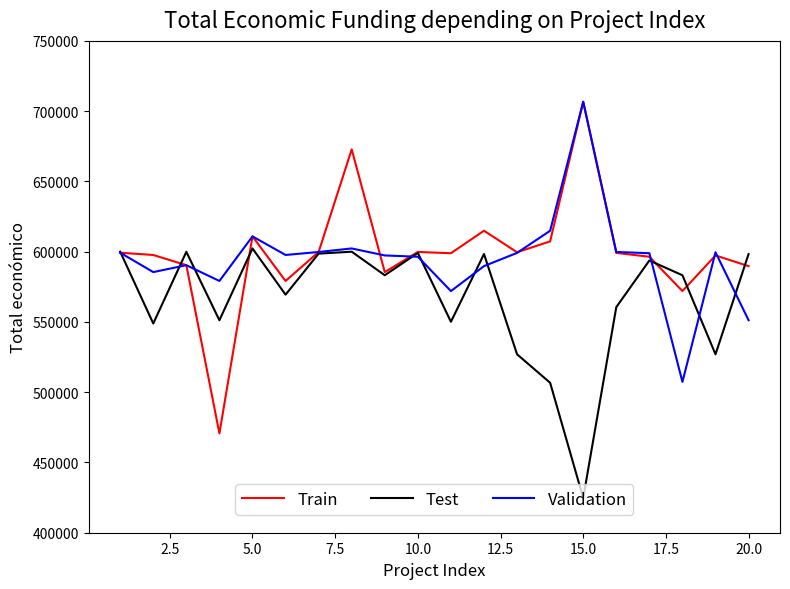

How many lines are shown in the chart?

3